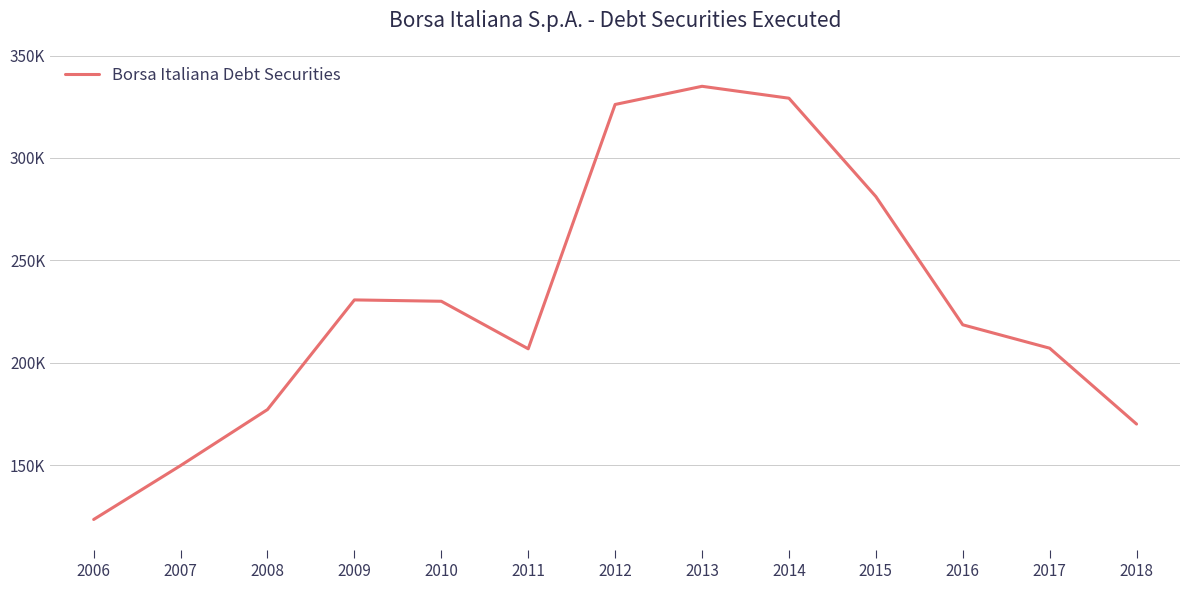

Does the chart display data point markers on the line(s)?

No